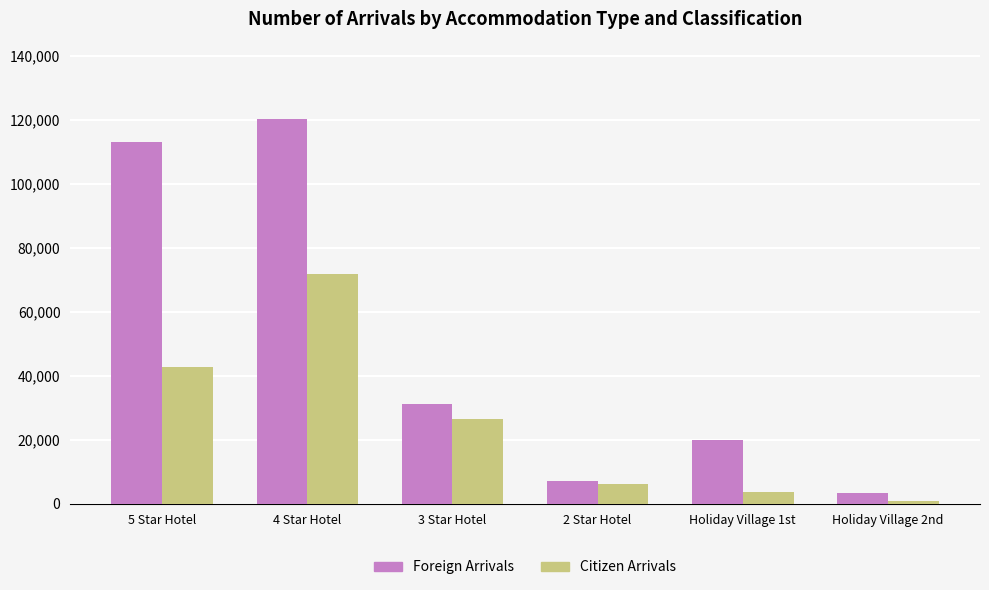

The value of Foreign Arrivals at 2 Star Hotel is 7052. True or false?

True